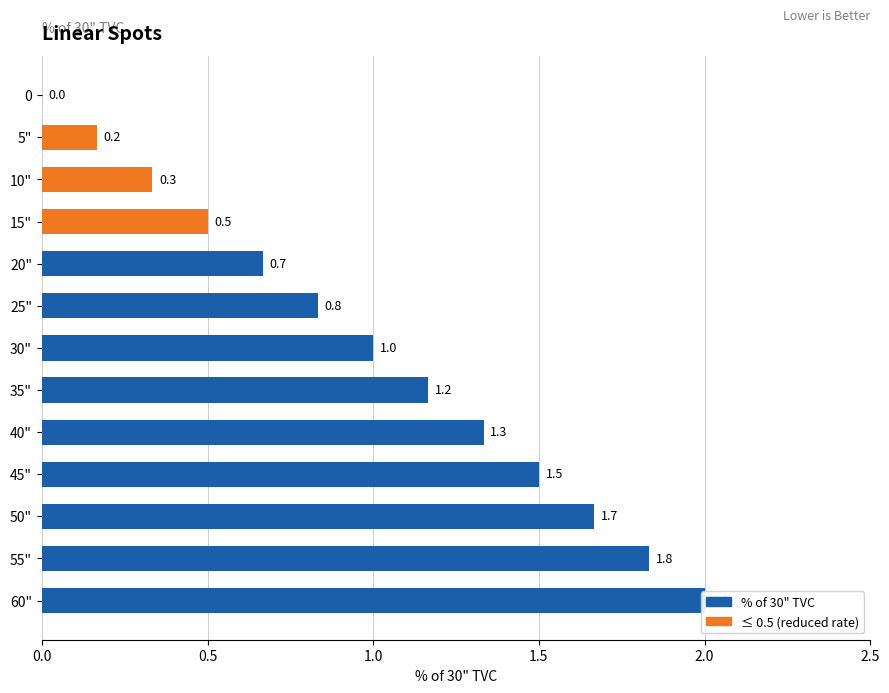

The value at 10" is 0.6. True or false?

False